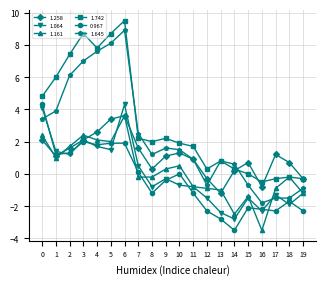

What is the difference between the second highest and second lowest values in the 1.645 series?

9.6